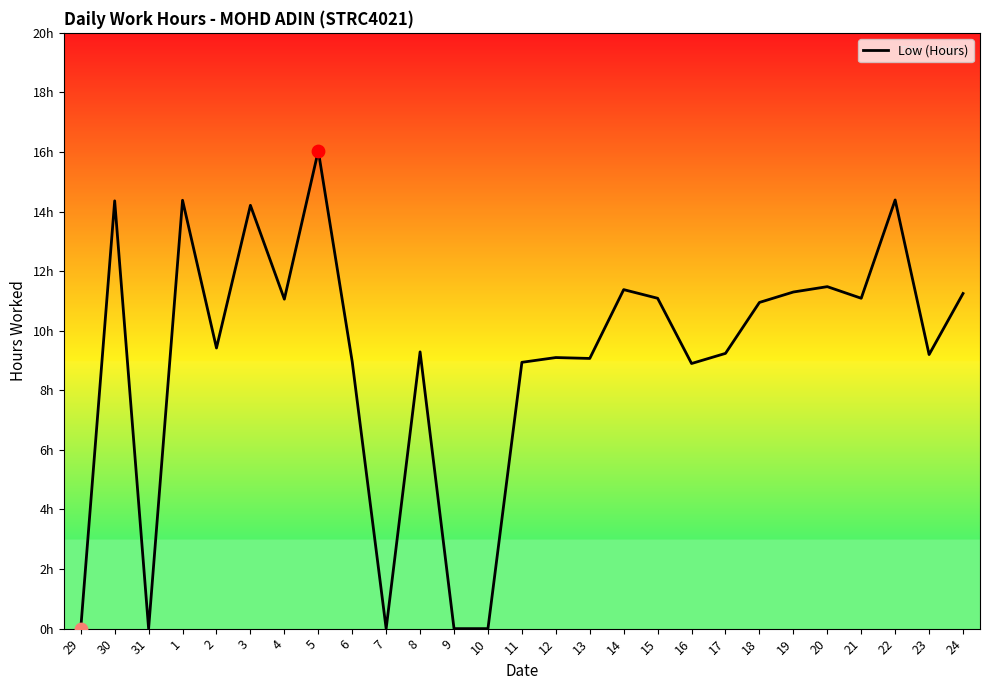

What is the change in value from 8 to 21?

+1.8